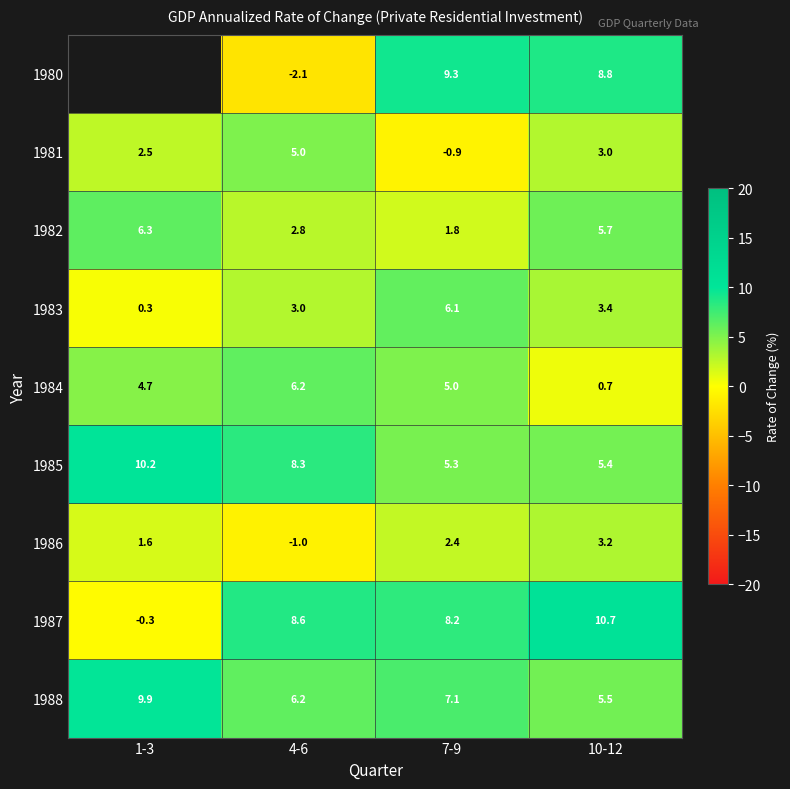

What is the minimum value shown in the chart?

-2.1